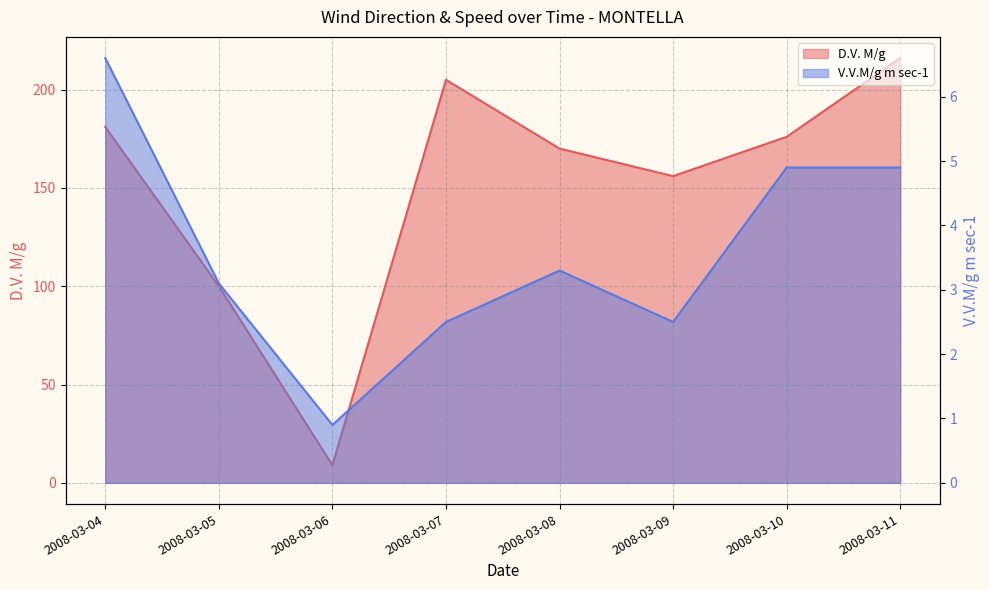

What is the approximate value of D.V. M/g at 2008-03-08?

170.0